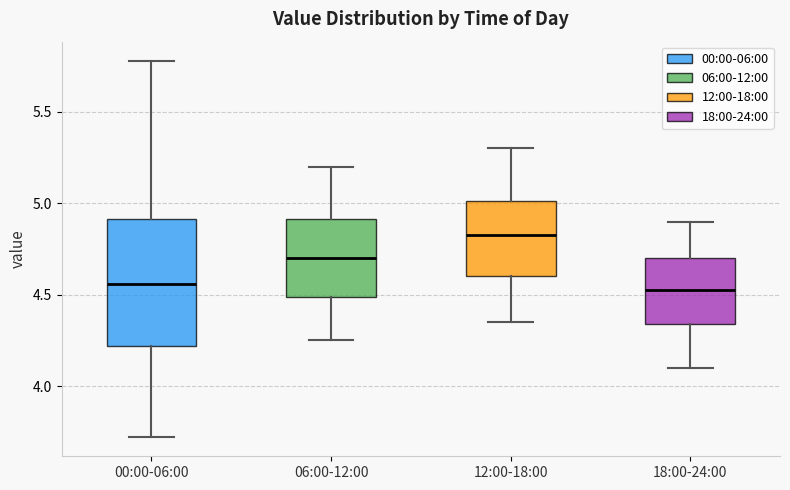

Reading left to right, transcribe this box plot: for each box, give where its median line is, the range the box spans, and where its two whiskers end, as read against the y-axis. The values are not printed on the chart, so give them approximately, as read against the axis.

00:00-06:00: median 4.55, box 4.20 to 4.90, whiskers 3.70 to 5.80
06:00-12:00: median 4.70, box 4.50 to 4.90, whiskers 4.25 to 5.20
12:00-18:00: median 4.85, box 4.60 to 5.00, whiskers 4.35 to 5.30
18:00-24:00: median 4.55, box 4.35 to 4.70, whiskers 4.10 to 4.90